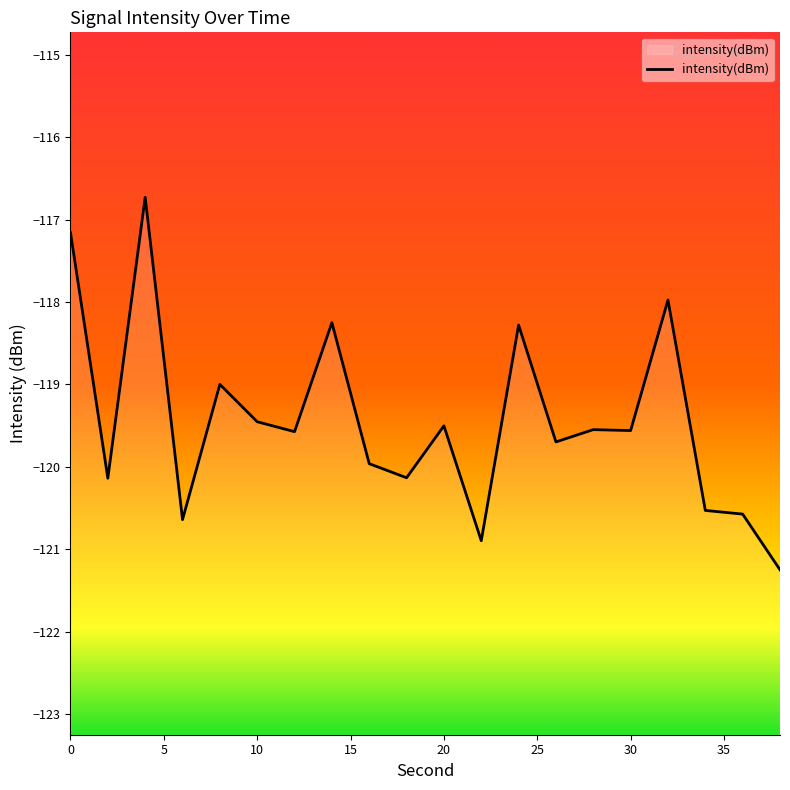

Rank the categories by value from lowest to highest.

38, 22, 6, 36, 34, 2, 18, 16, 26, 12, 30, 28, 20, 10, 8, 24, 14, 32, 0, 4